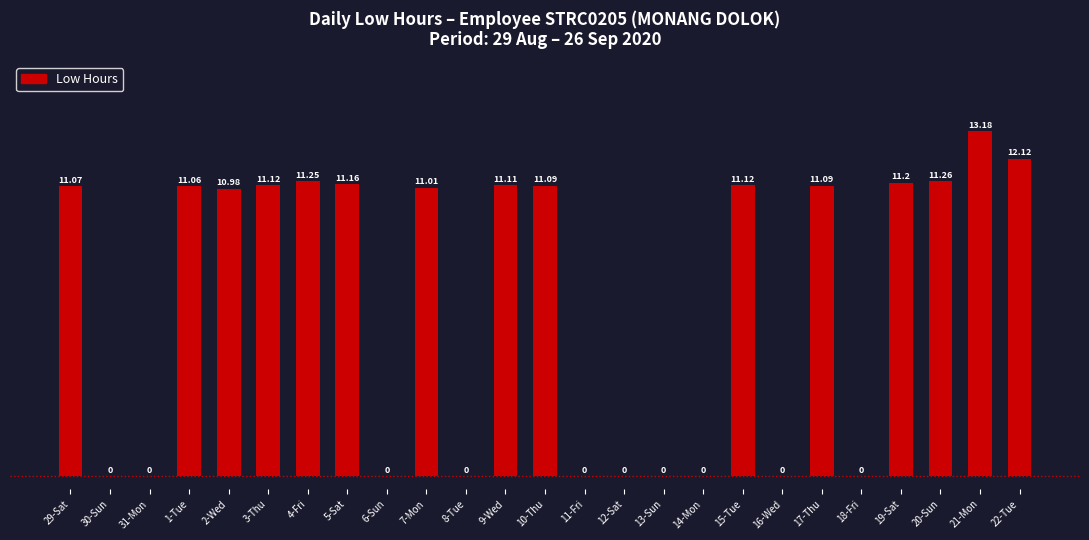

Between 19-Sat and 11-Fri, which is larger?

19-Sat